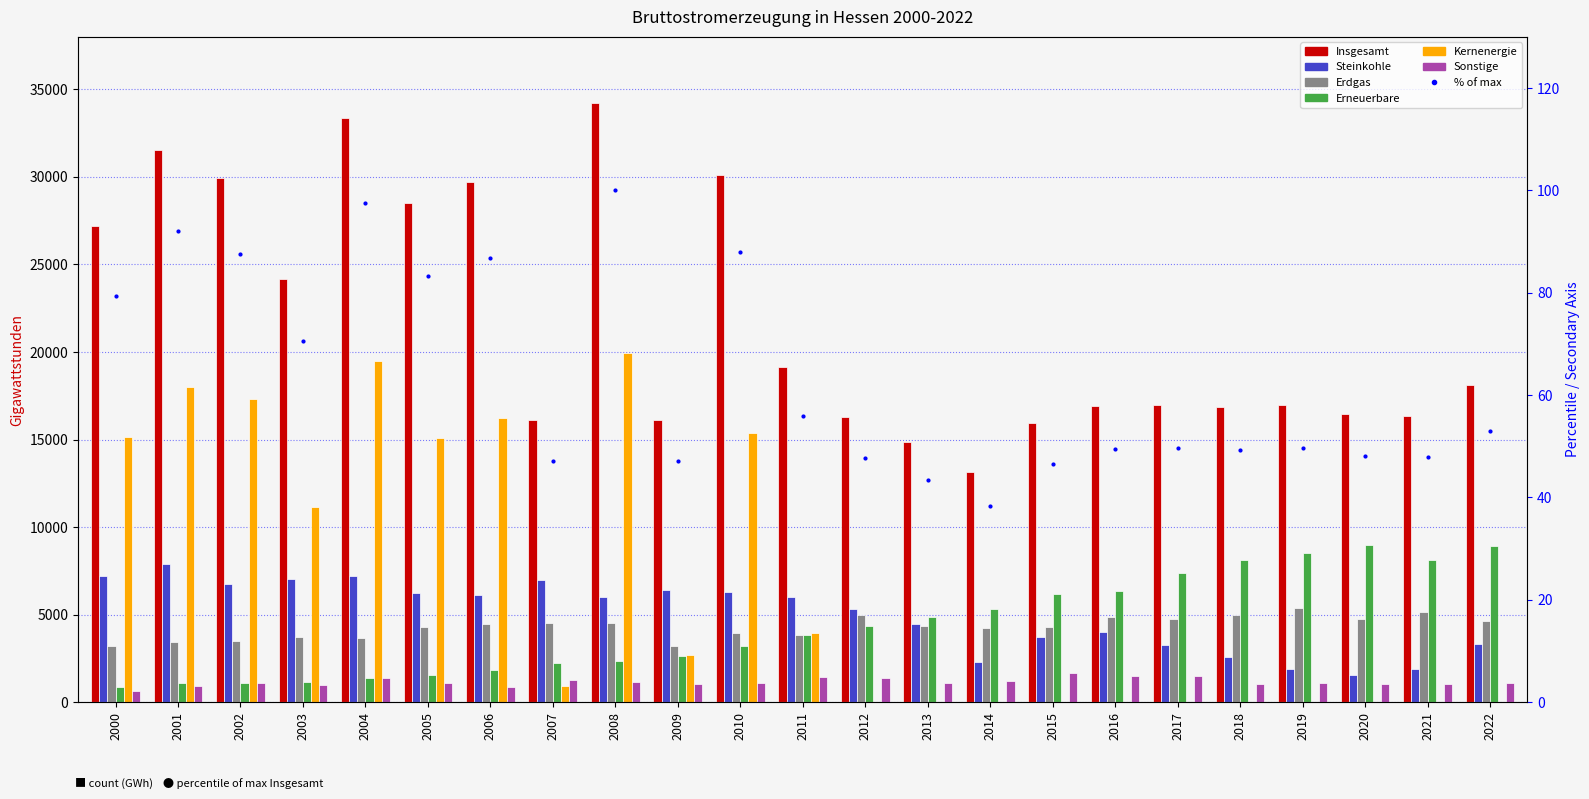

At how many categories does at least one series exceed 24646?

8